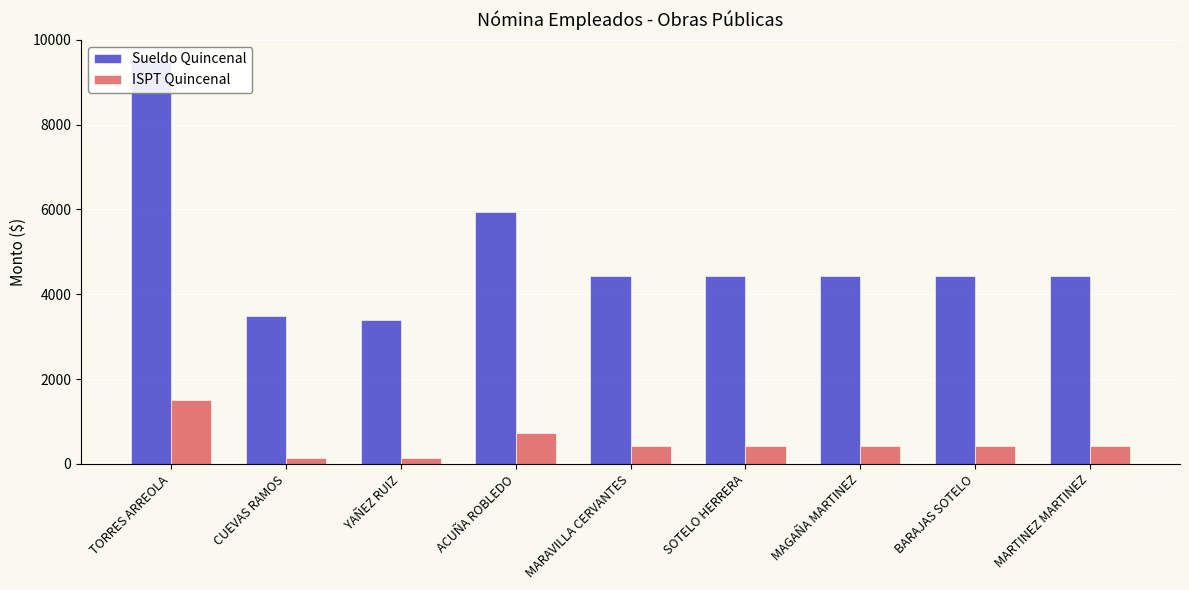

What is the label of the 6th bar from the left?

SOTELO HERRERA